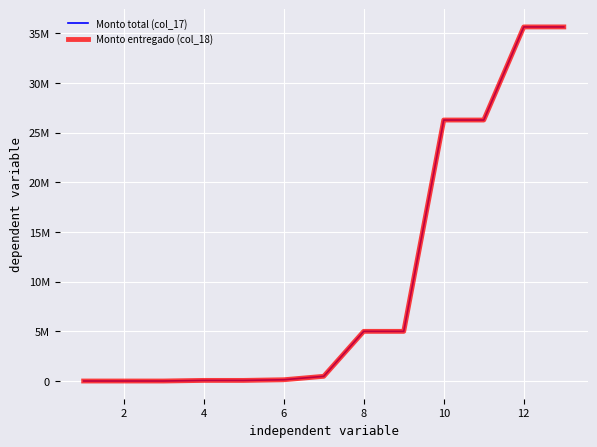

List the series in order of their peak value, highest first.

Monto total (col_17), Monto entregado (col_18)